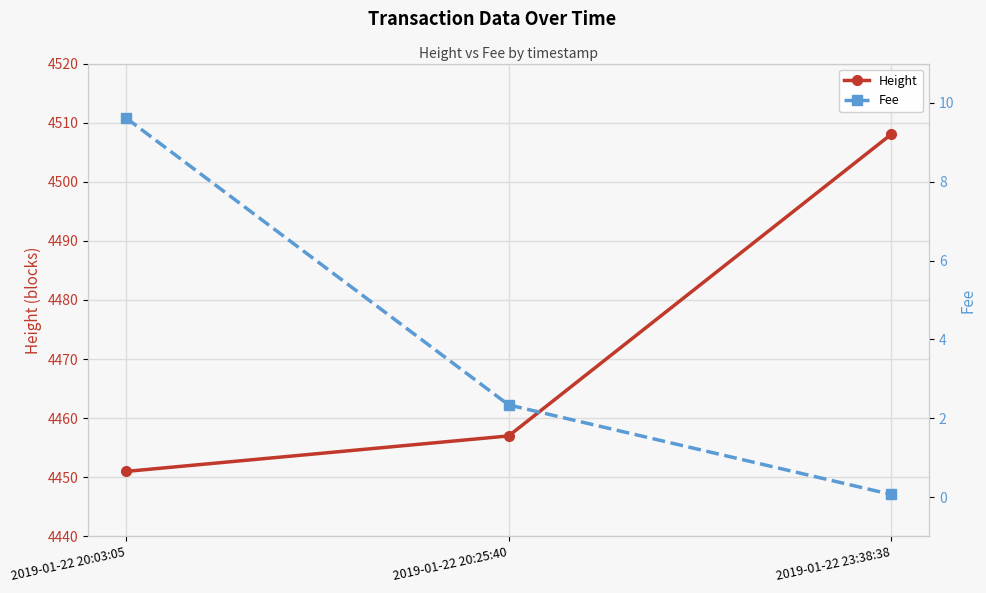

List the labels in order of Height value, largest first.

2019-01-22 23:38:38, 2019-01-22 20:25:40, 2019-01-22 20:03:05